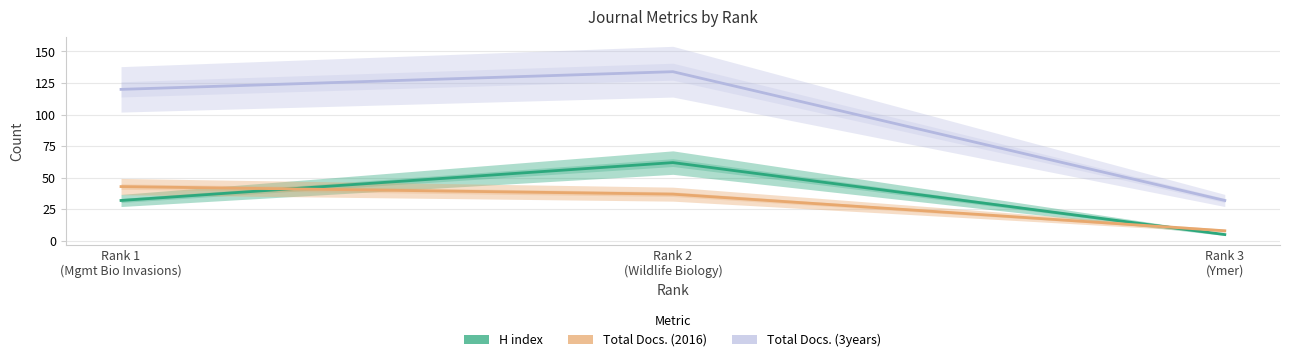

Does the chart display data point markers on the line(s)?

No